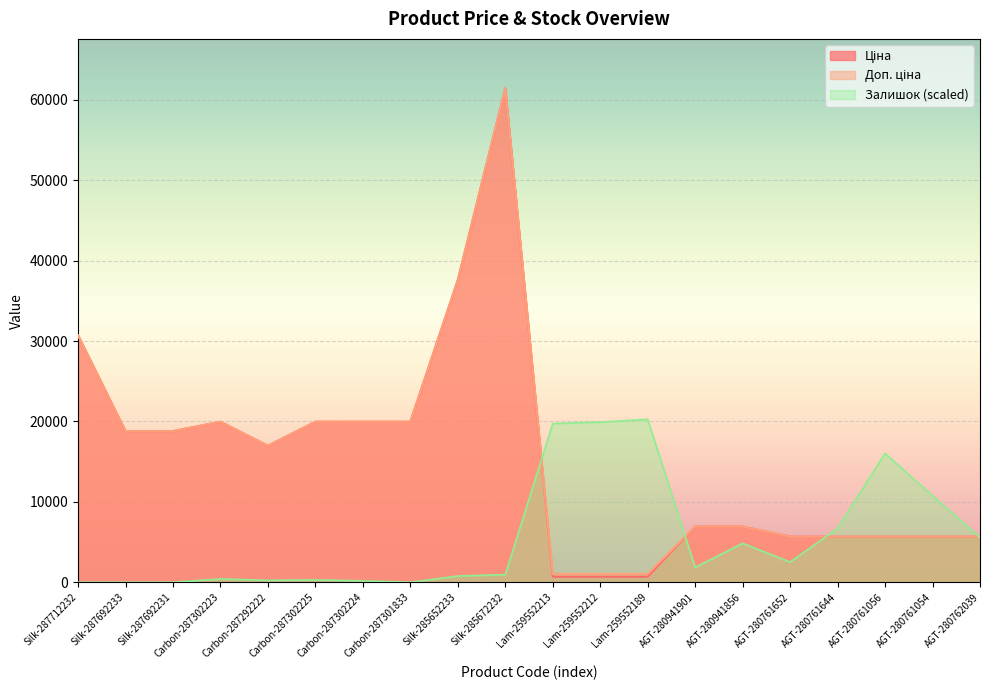

How many lines are shown in the chart?

3